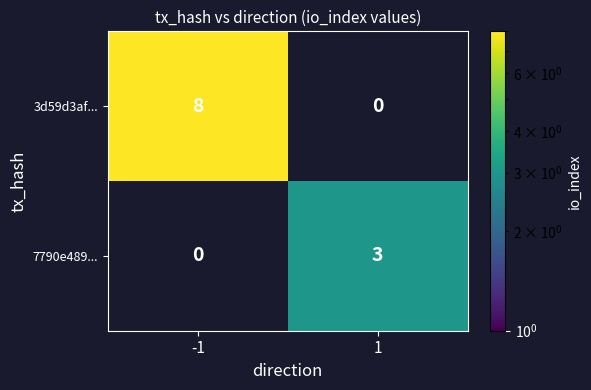

The value of 7790e489... at 1 is 1. True or false?

False